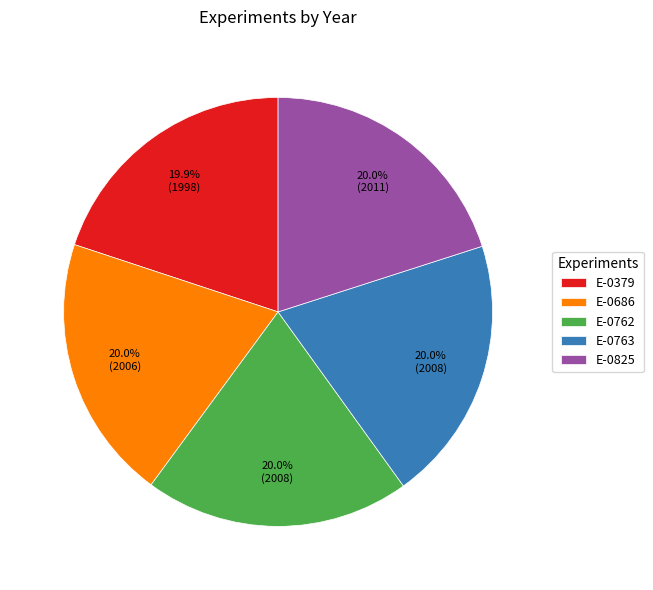

To the nearest percent, what is the combined percentage of E-0763 and E-0762?

40%